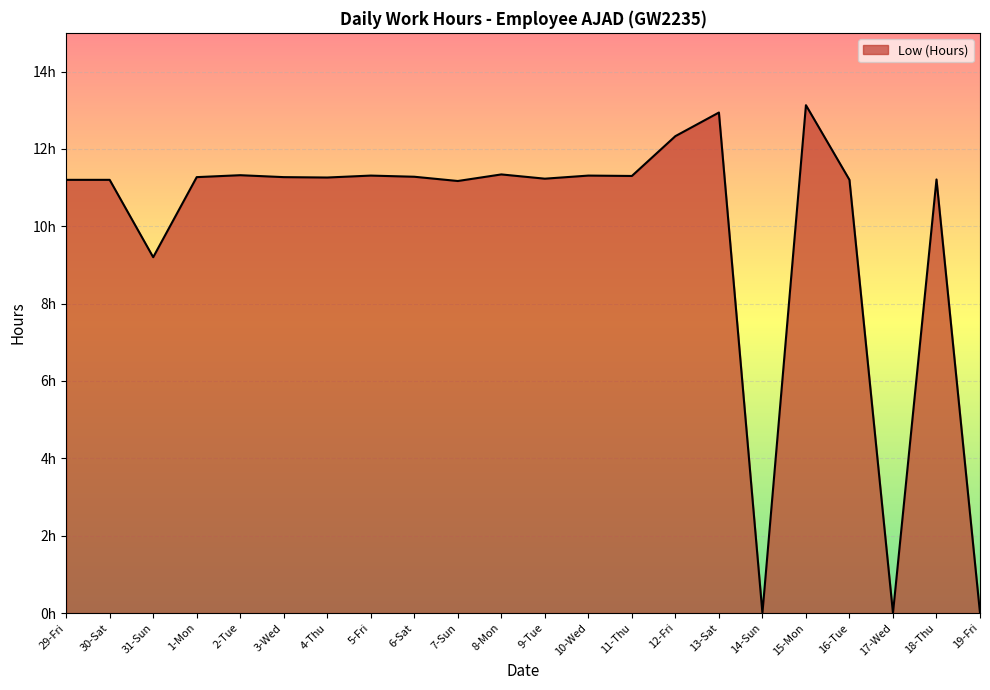

How many interior local valleys (lower than both neighbors) does the data have?

7